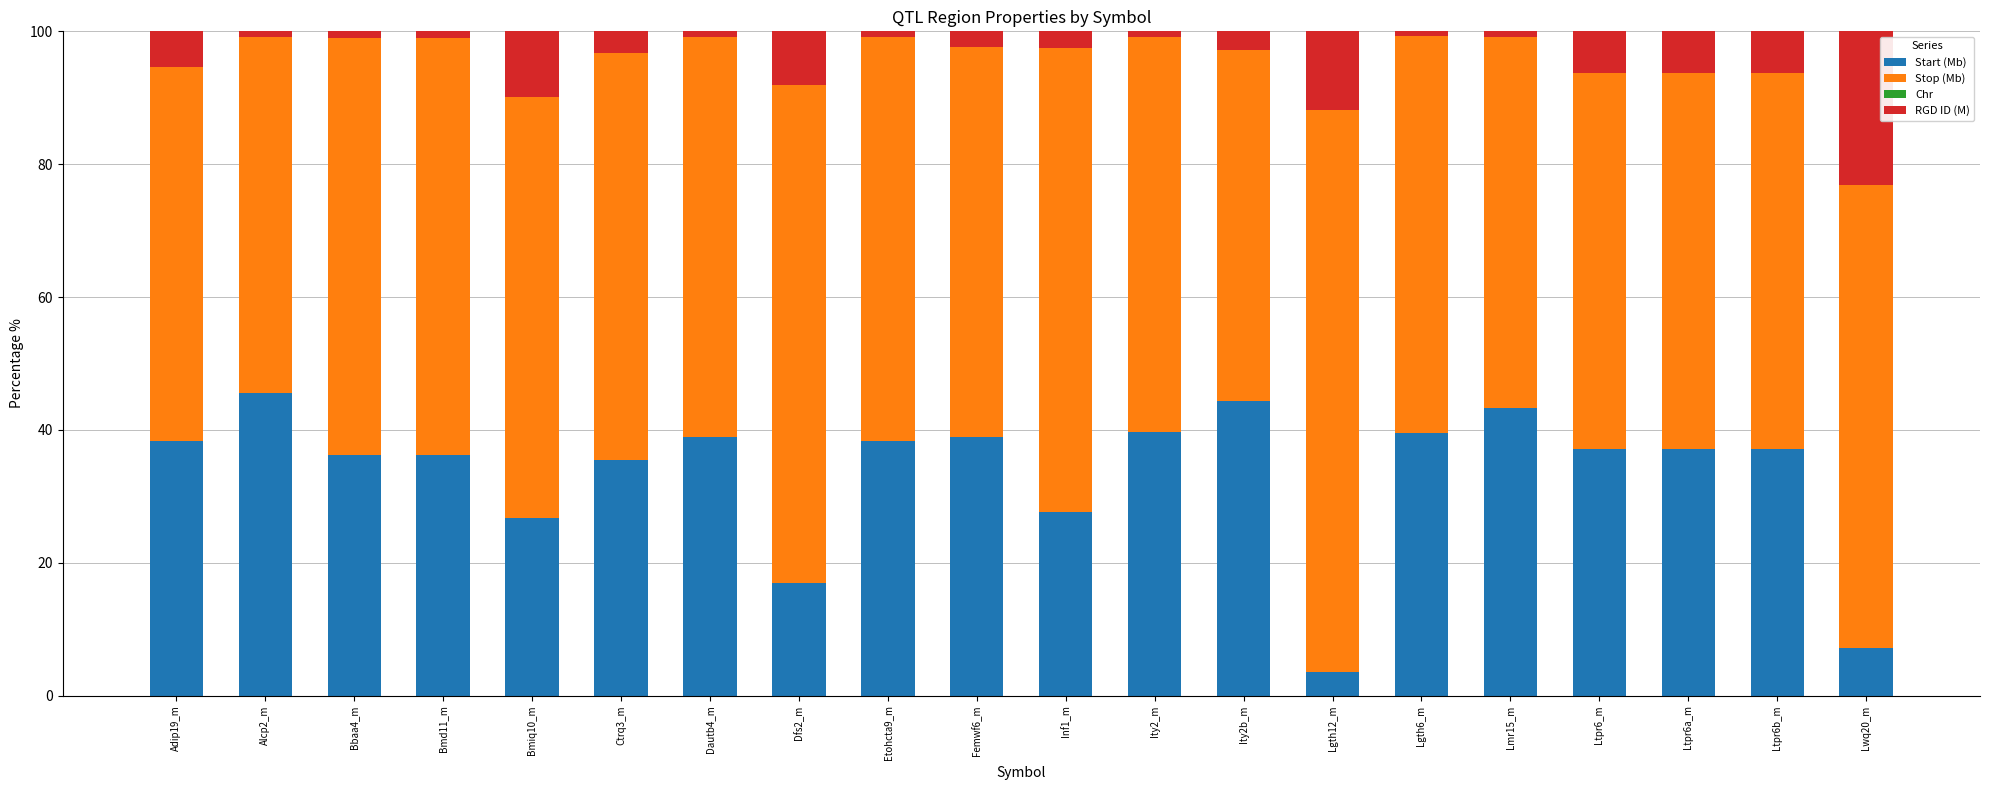

What is the highest value of the Start (Mb) series?

45.6